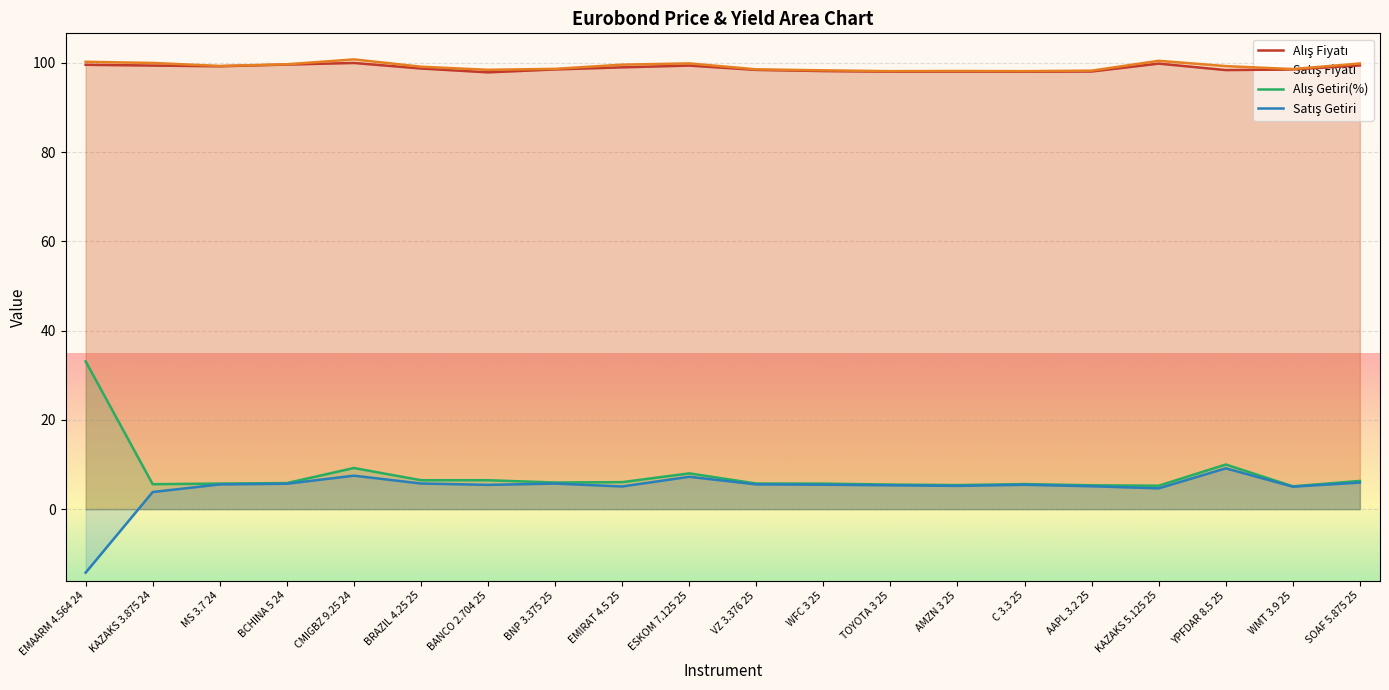

Reading left to right, transcribe all the data shown in this chart.

Alış Fiyatı: EMAARM 4.564 24=99.6	KAZAKS 3.875 24=99.4	MS 3.7 24=99.3	BCHINA 5 24=99.6	CMIGBZ 9.25 24=100.0	BRAZIL 4.25 25=98.8	BANCO 2.704 25=97.9	BNP 3.375 25=98.6	EMIRAT 4.5 25=99.0	ESKOM 7.125 25=99.4	VZ 3.376 25=98.4	WFC 3 25=98.2	TOYOTA 3 25=98.0	AMZN 3 25=98.1	C 3.3 25=98.0	AAPL 3.2 25=98.1	KAZAKS 5.125 25=99.9	YPFDAR 8.5 25=98.4	WMT 3.9 25=98.5	SOAF 5.875 25=99.4
Satış Fiyatı: EMAARM 4.564 24=100.3	KAZAKS 3.875 24=100.0	MS 3.7 24=99.3	BCHINA 5 24=99.7	CMIGBZ 9.25 24=100.8	BRAZIL 4.25 25=99.2	BANCO 2.704 25=98.5	BNP 3.375 25=98.7	EMIRAT 4.5 25=99.6	ESKOM 7.125 25=99.9	VZ 3.376 25=98.6	WFC 3 25=98.3	TOYOTA 3 25=98.2	AMZN 3 25=98.2	C 3.3 25=98.2	AAPL 3.2 25=98.3	KAZAKS 5.125 25=100.5	YPFDAR 8.5 25=99.3	WMT 3.9 25=98.6	SOAF 5.875 25=99.9
Alış Getiri(%): EMAARM 4.564 24=33.1	KAZAKS 3.875 24=5.6	MS 3.7 24=5.7	BCHINA 5 24=5.8	CMIGBZ 9.25 24=9.2	BRAZIL 4.25 25=6.5	BANCO 2.704 25=6.5	BNP 3.375 25=6.0	EMIRAT 4.5 25=6.1	ESKOM 7.125 25=8.0	VZ 3.376 25=5.7	WFC 3 25=5.7	TOYOTA 3 25=5.5	AMZN 3 25=5.4	C 3.3 25=5.6	AAPL 3.2 25=5.3	KAZAKS 5.125 25=5.3	YPFDAR 8.5 25=10.0	WMT 3.9 25=5.1	SOAF 5.875 25=6.3
Satış Getiri: EMAARM 4.564 24=-14.2	KAZAKS 3.875 24=3.8	MS 3.7 24=5.5	BCHINA 5 24=5.7	CMIGBZ 9.25 24=7.5	BRAZIL 4.25 25=5.8	BANCO 2.704 25=5.4	BNP 3.375 25=5.7	EMIRAT 4.5 25=5.1	ESKOM 7.125 25=7.3	VZ 3.376 25=5.6	WFC 3 25=5.5	TOYOTA 3 25=5.4	AMZN 3 25=5.2	C 3.3 25=5.5	AAPL 3.2 25=5.1	KAZAKS 5.125 25=4.7	YPFDAR 8.5 25=9.2	WMT 3.9 25=5.0	SOAF 5.875 25=6.0